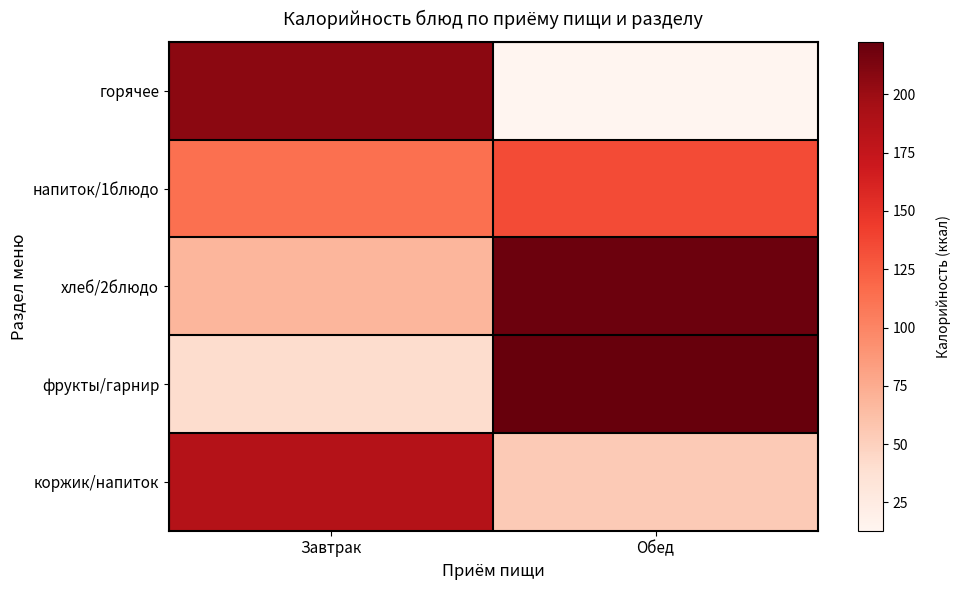

Reading left to right, list all the values displayed in this chart.

горячее: Завтрак=206.3	Обед=12.8
напиток/1блюдо: Завтрак=112.9	Обед=134.1
хлеб/2блюдо: Завтрак=67.9	Обед=219.4
фрукты/гарнир: Завтрак=41.0	Обед=222.5
коржик/напиток: Завтрак=185.4	Обед=54.0